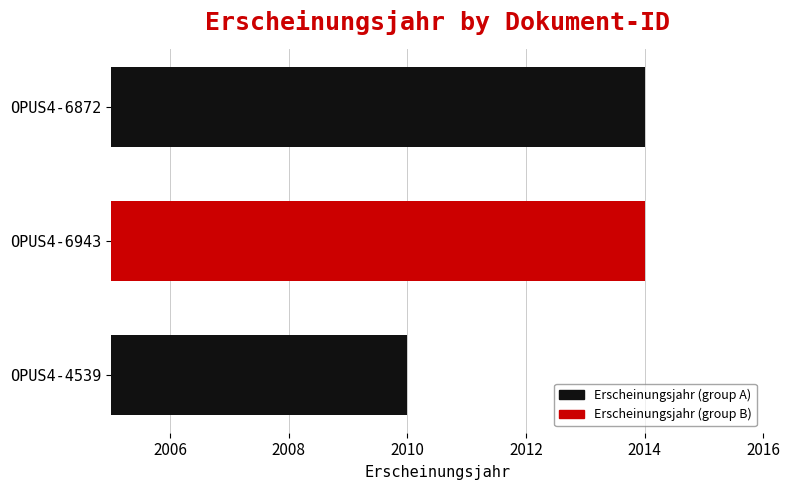

The chart shows a value of 2010 at OPUS4-4539. True or false?

True